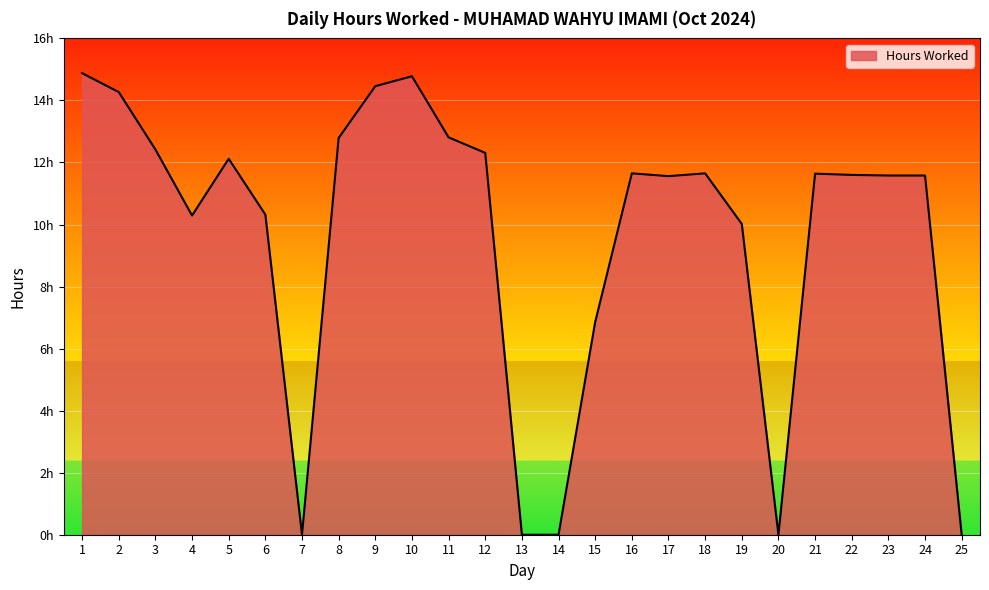

Reading left to right, what are all the values shown in this chart?

14.9	14.3	12.4	10.3	12.1	10.3	0.0	12.8	14.5	14.8	12.8	12.3	0.0	0.0	6.9	11.7	11.6	11.7	10.0	0.0	11.6	11.6	11.6	11.6	0.0